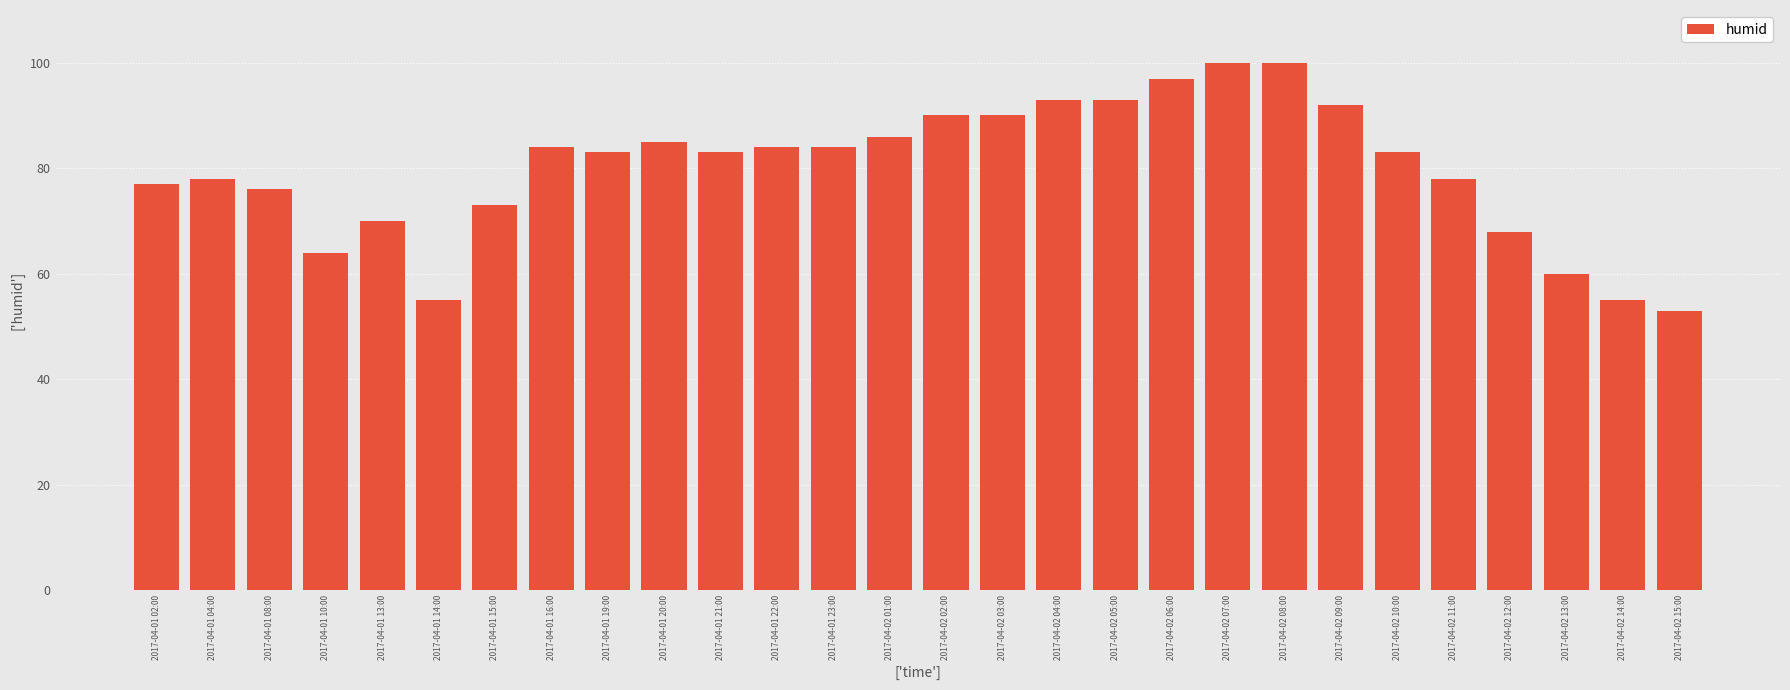

Reading left to right, extract all data points from this chart.

2017-04-01 02:00=77	2017-04-01 04:00=78	2017-04-01 08:00=76	2017-04-01 10:00=64	2017-04-01 13:00=70	2017-04-01 14:00=55	2017-04-01 15:00=73	2017-04-01 16:00=84	2017-04-01 19:00=83	2017-04-01 20:00=85	2017-04-01 21:00=83	2017-04-01 22:00=84	2017-04-01 23:00=84	2017-04-02 01:00=86	2017-04-02 02:00=90	2017-04-02 03:00=90	2017-04-02 04:00=93	2017-04-02 05:00=93	2017-04-02 06:00=97	2017-04-02 07:00=100	2017-04-02 08:00=100	2017-04-02 09:00=92	2017-04-02 10:00=83	2017-04-02 11:00=78	2017-04-02 12:00=68	2017-04-02 13:00=60	2017-04-02 14:00=55	2017-04-02 15:00=53